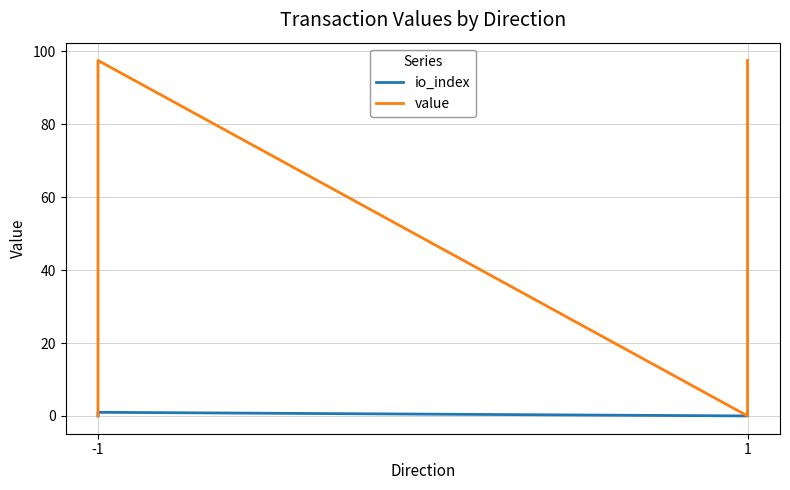

What is the sum of the io_index values at -1 and 1?

1.0